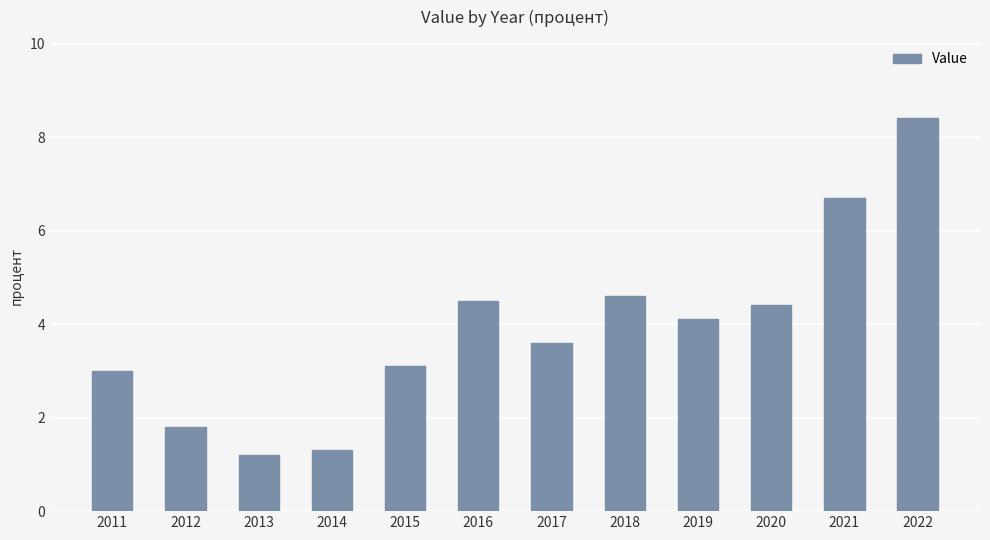

How many bars are there in total?

12